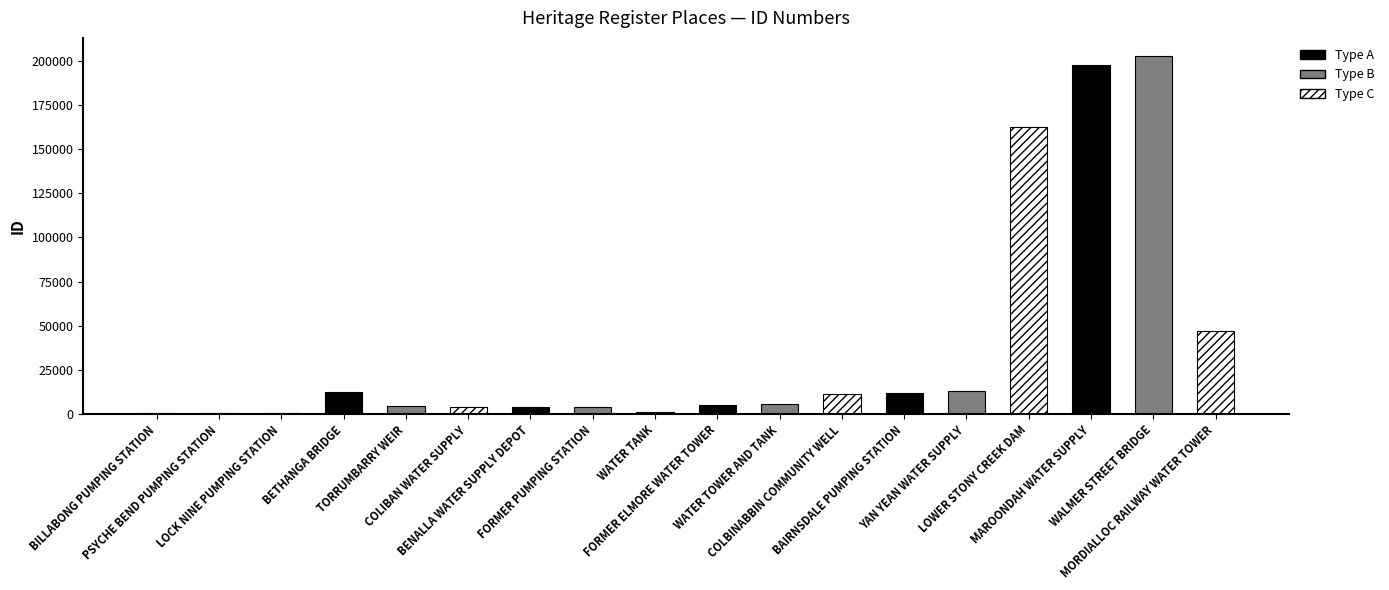

What is the label of the 10th bar from the left?

FORMER ELMORE WATER TOWER